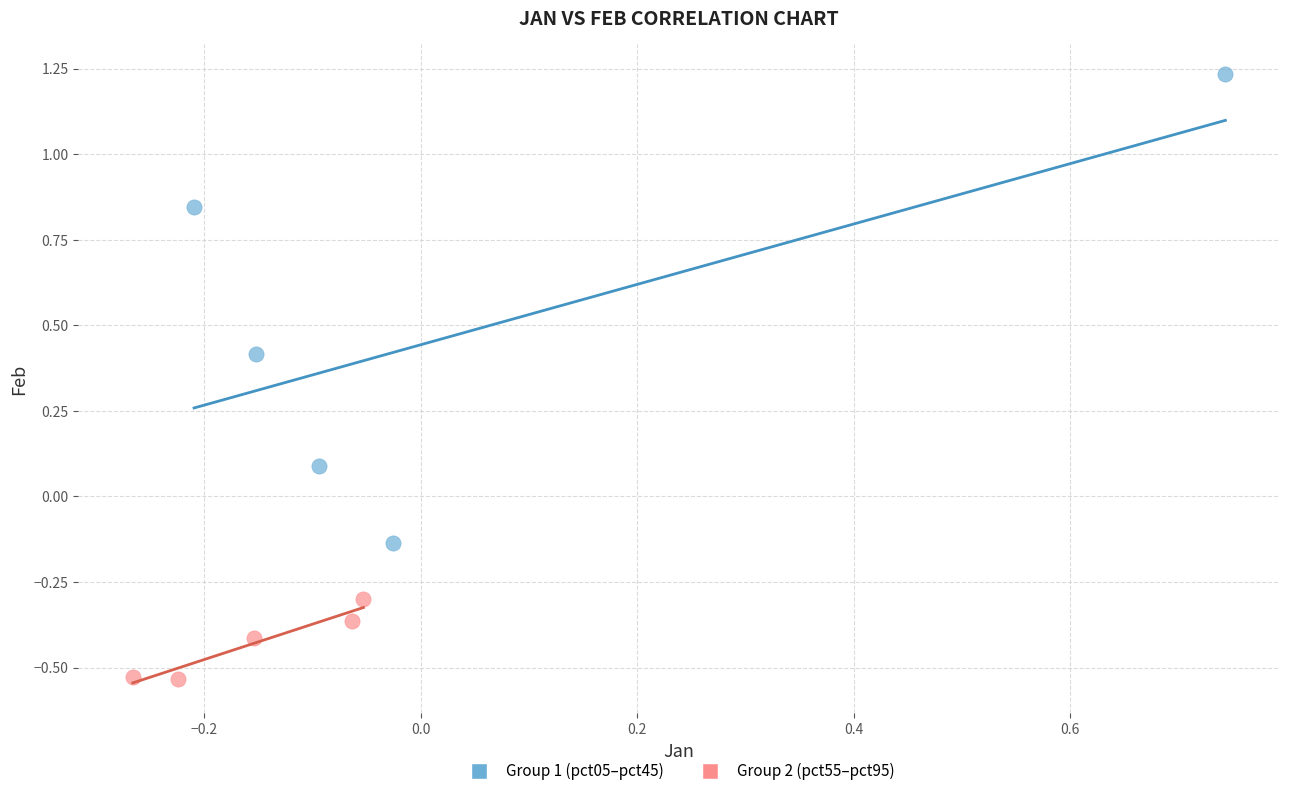

Which series contains the highest Y value?

Group 1 (pct05–pct45)